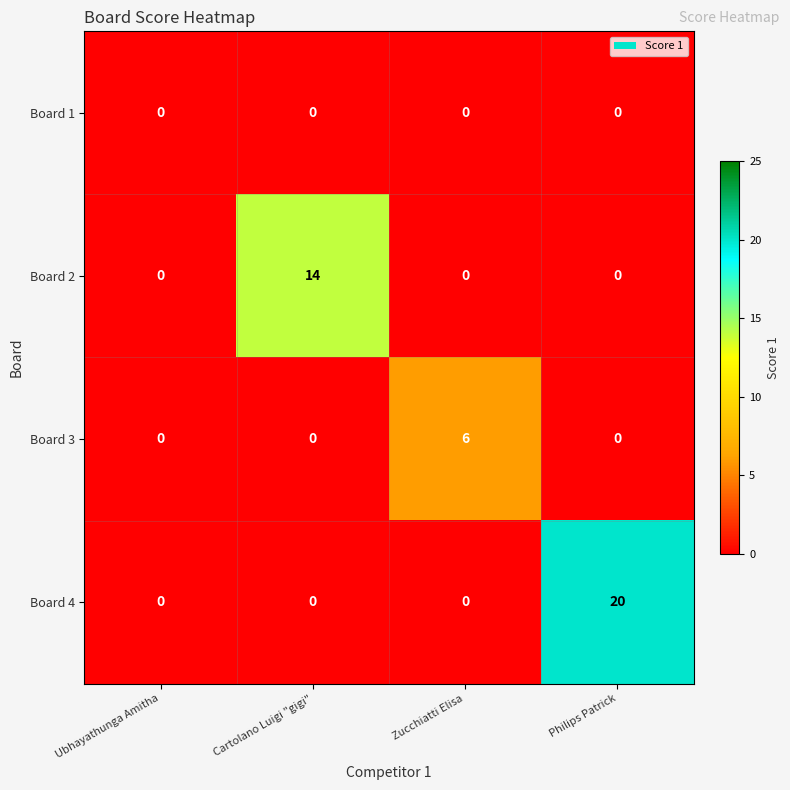

Which category has the highest value in the Board 2 series?

Cartolano Luigi "gigi"